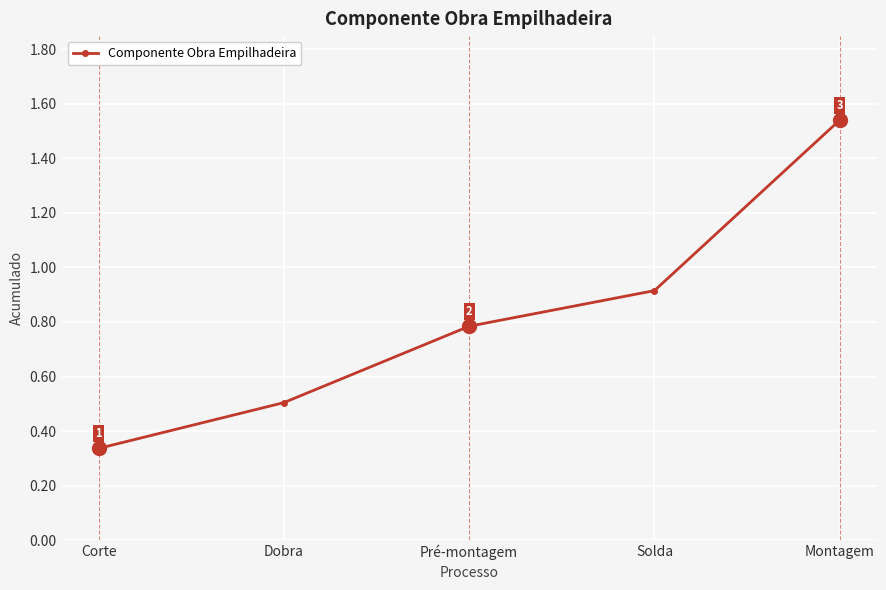

At which category does the chart reach its peak across all series?

Montagem